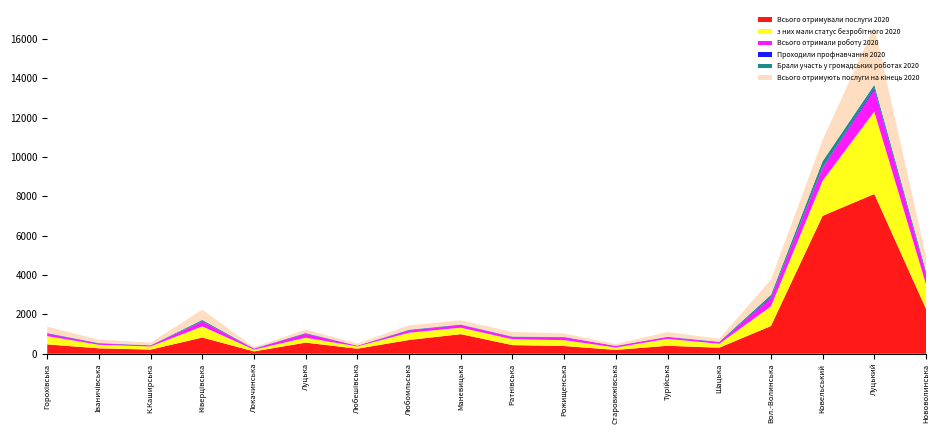

Reading right to left, what are all the values shown in this chart?

Всього отримували послуги 2020: Нововолинська=2282	Луцький=8118	Ковельський=7009	Вол.-Волинська=1409	Шацька=309	Турійська=407	Старовижівська=197	Рожищенська=394	Ратнівська=441	Маневицька=996	Любомльська=701	Любешівська=258	Луцька=567	Локачинська=121	Ківерцівська=825	К.Каширська=213	Іваничівська=277	Горохівська=476
з них мали статус безробітного 2020: Нововолинська=1251	Луцький=4184	Ковельський=1783	Вол.-Волинська=998	Шацька=197	Турійська=351	Старовижівська=122	Рожищенська=299	Ратнівська=297	Маневицька=329	Любомльська=369	Любешівська=114	Луцька=249	Локачинська=89	Ківерцівська=565	К.Каширська=159	Іваничівська=178	Горохівська=420
Всього отримали роботу 2020: Нововолинська=502	Луцький=1097	Ковельський=652	Вол.-Волинська=419	Шацька=68	Турійська=96	Старовижівська=78	Рожищенська=145	Ратнівська=113	Маневицька=141	Любомльська=111	Любешівська=37	Луцька=202	Локачинська=46	Ківерцівська=245	К.Каширська=53	Іваничівська=58	Горохівська=129
Проходили профнавчання 2020: Нововолинська=37	Луцький=92	Ковельський=18	Вол.-Волинська=45	Шацька=20	Турійська=5	Старовижівська=2	Рожищенська=6	Ратнівська=5	Маневицька=9	Любомльська=18	Любешівська=1	Луцька=12	Локачинська=5	Ківерцівська=13	К.Каширська=3	Іваничівська=12	Горохівська=13
Брали участь у громадських роботах 2020: Нововолинська=122	Луцький=176	Ковельський=321	Вол.-Волинська=120	Шацька=16	Турійська=7	Старовижівська=5	Рожищенська=11	Ратнівська=20	Маневицька=13	Любомльська=25	Любешівська=5	Луцька=26	Локачинська=12	Ківерцівська=71	К.Каширська=6	Іваничівська=20	Горохівська=18
Всього отримують послуги на кінець 2020: Нововолинська=774	Луцький=2967	Ковельський=1080	Вол.-Волинська=774	Шацька=157	Турійська=235	Старовижівська=93	Рожищенська=178	Ратнівська=232	Маневицька=208	Любомльська=221	Любешівська=111	Луцька=175	Локачинська=65	Ківерцівська=519	К.Каширська=135	Іваничівська=169	Горохівська=322